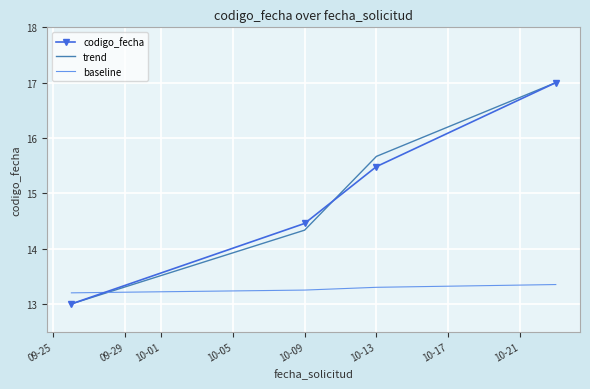

Which series ends up on top after the final intersection of baseline and trend?

trend